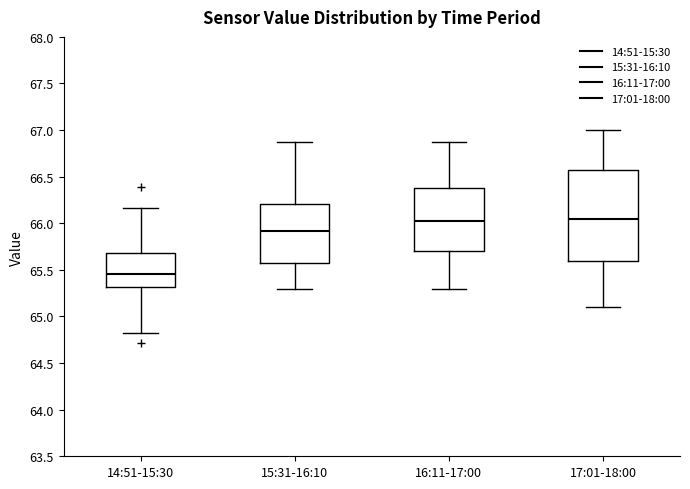

Comparing the boxes themselves (not the whiskers), which one is the tallest?

17:01-18:00